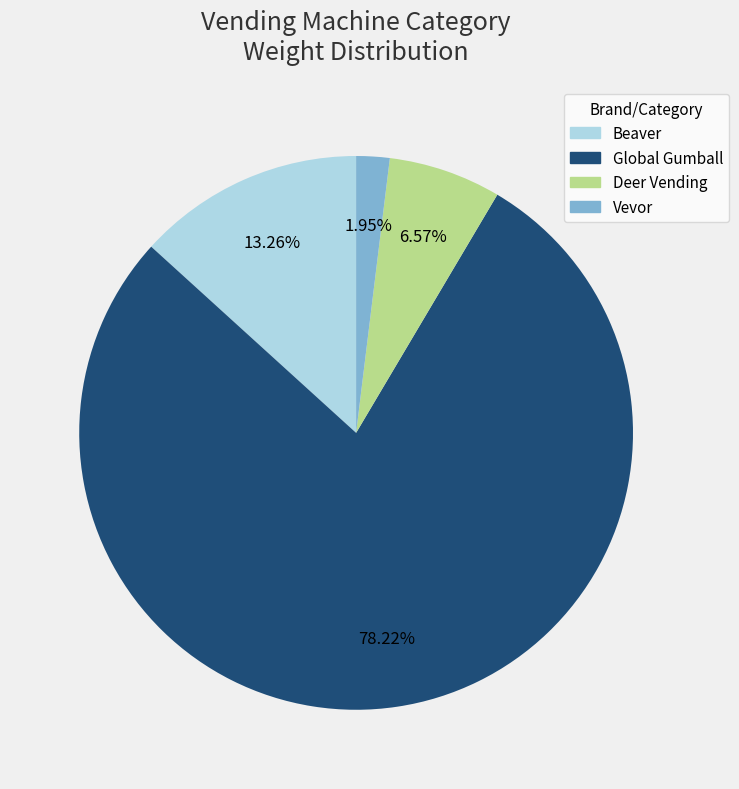

What is the smallest slice in the pie chart?

Vevor